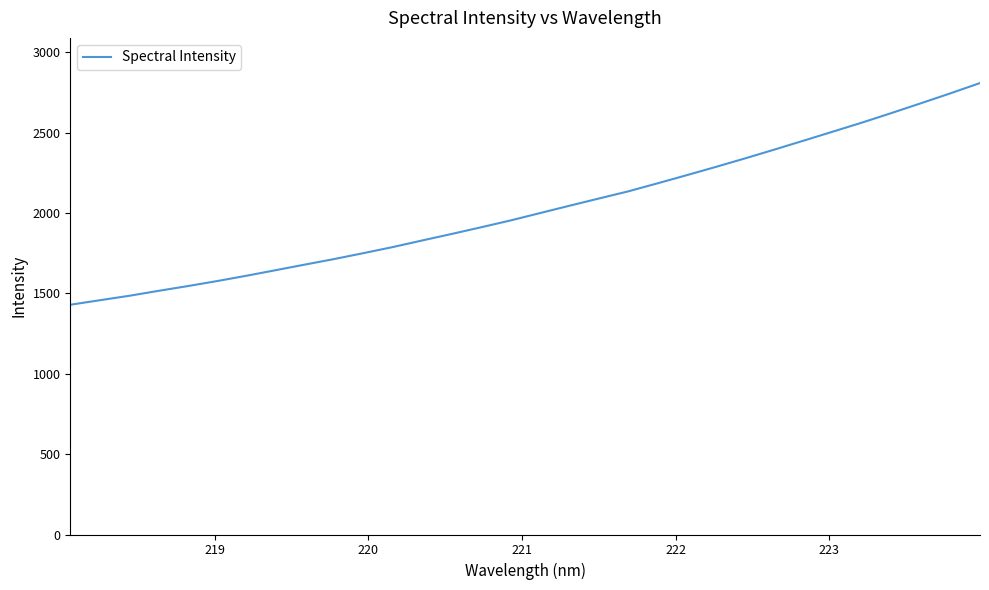

What is the difference between the maximum and minimum values?

1379.3